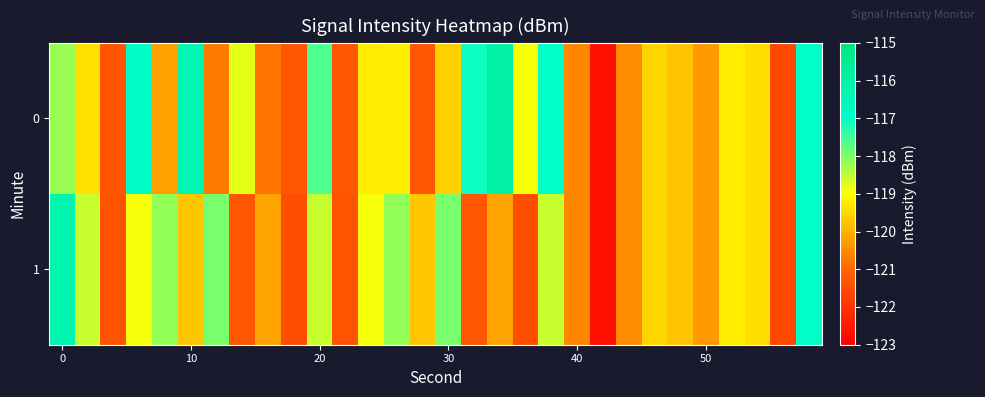

How many distinct data groups are displayed?

2